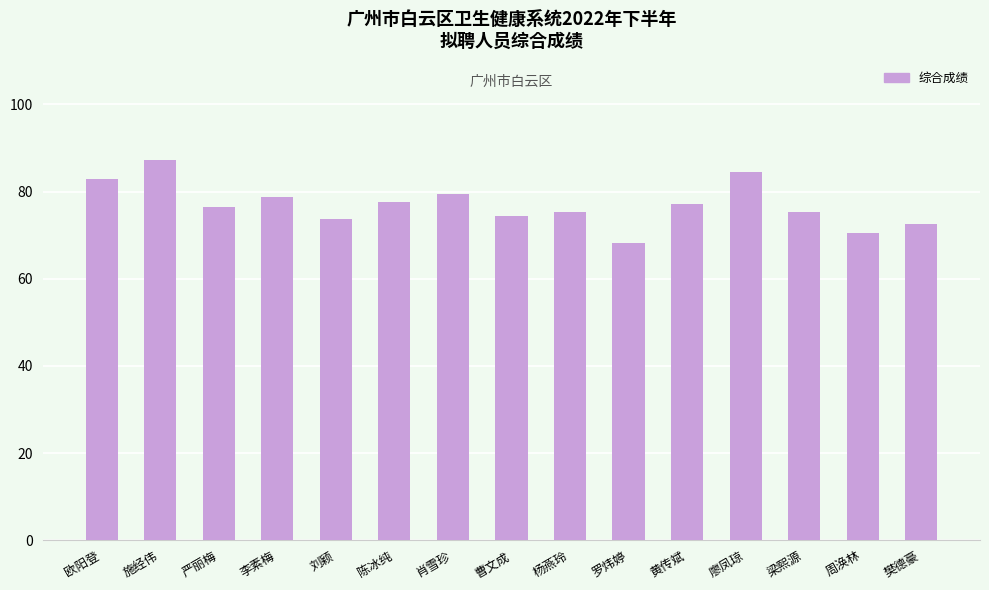

At which label does the data first exceed 76?

欧阳登